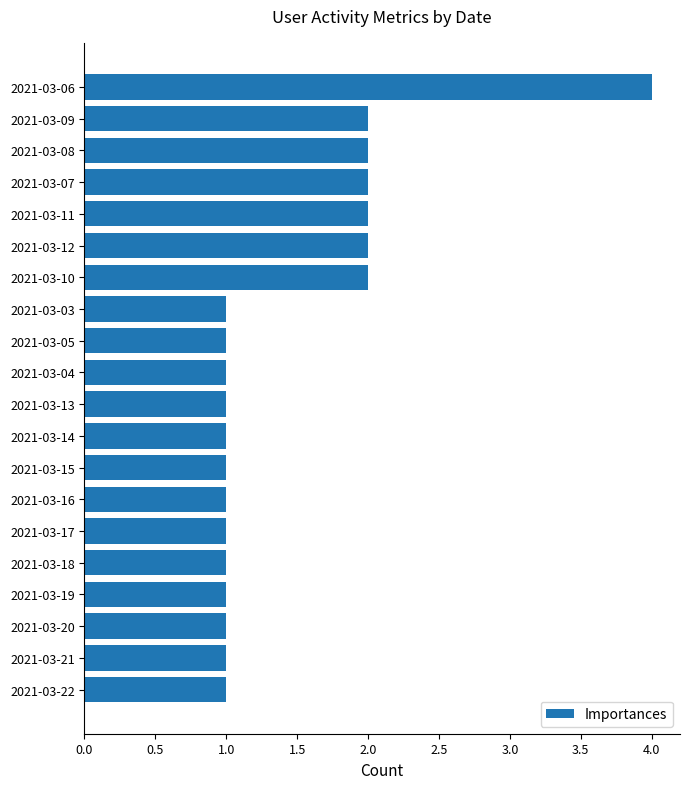

The chart shows a value of 1 at 2021-03-19. True or false?

True